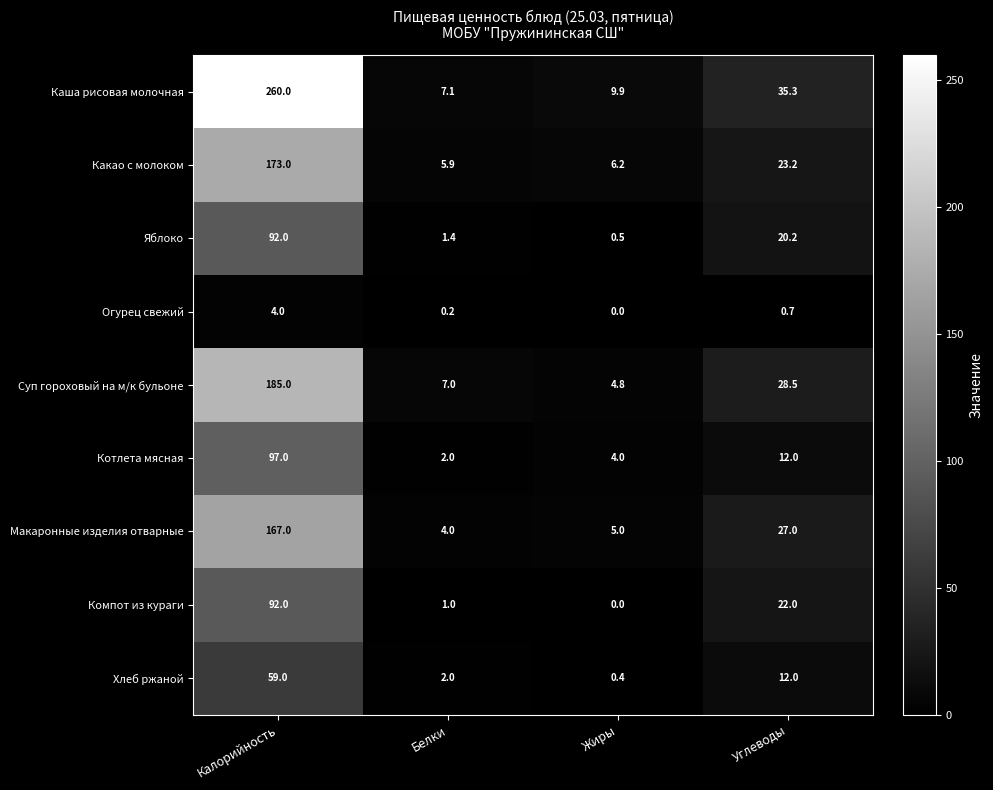

Rank the categories by Огурец свежий value from lowest to highest.

Жиры, Белки, Углеводы, Калорийность